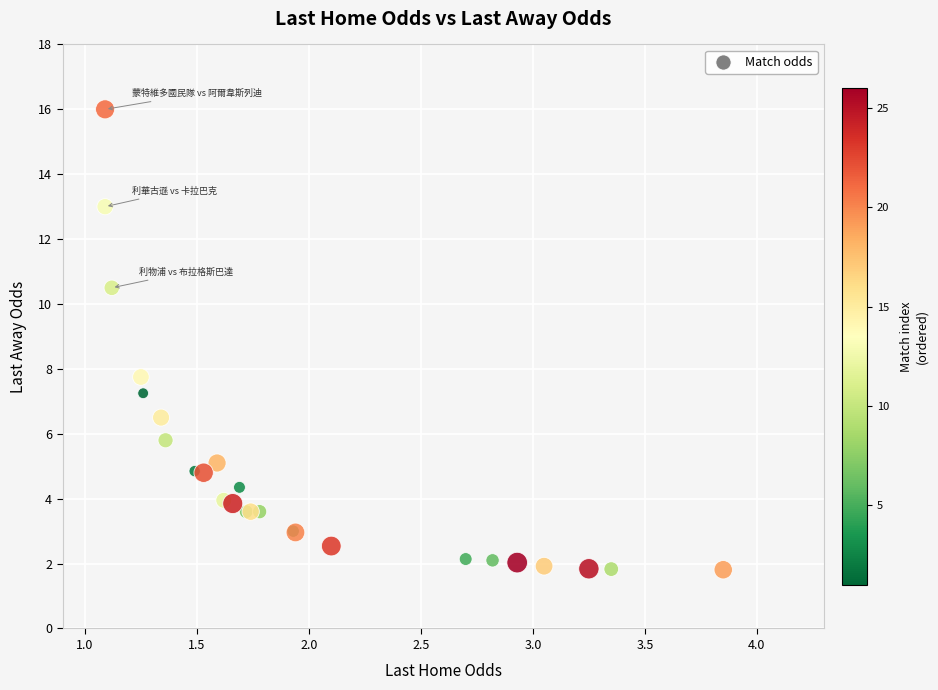

What Y value in the scatter plot is closest to 8?

7.8